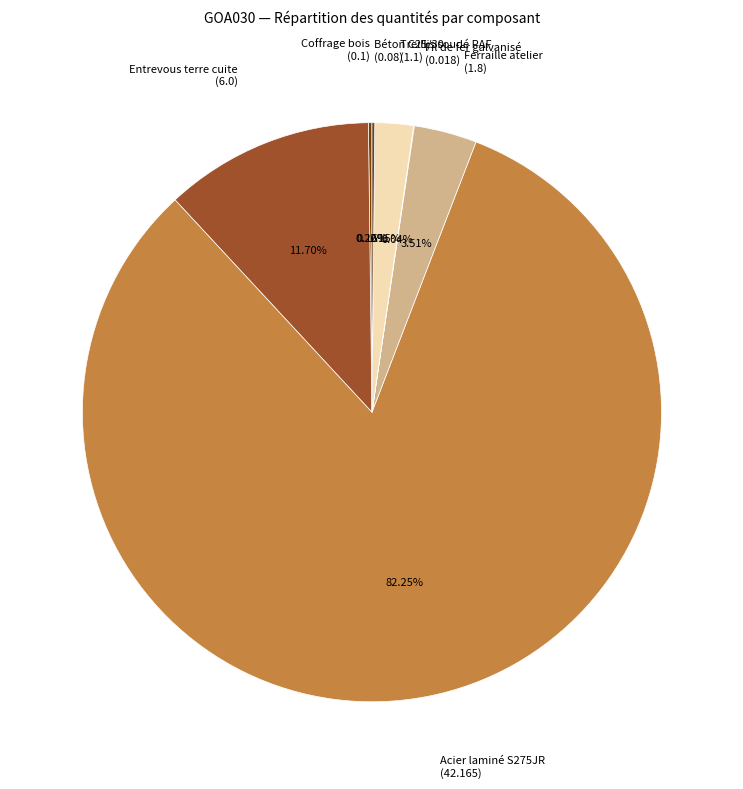

Is there a majority slice in this chart?

Yes